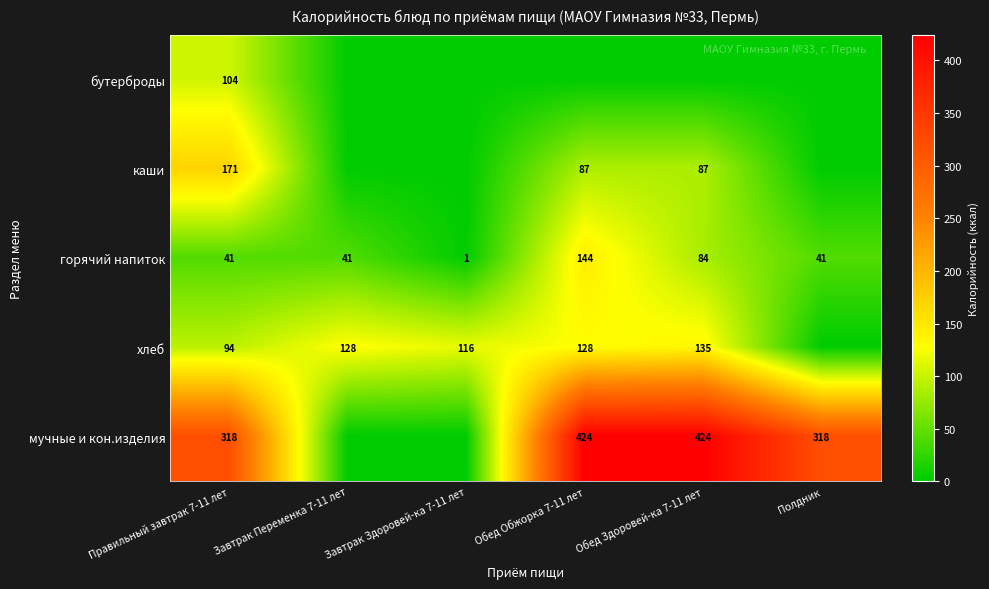

The value of хлеб at Правильный завтрак 7-11 лет is 94. True or false?

True